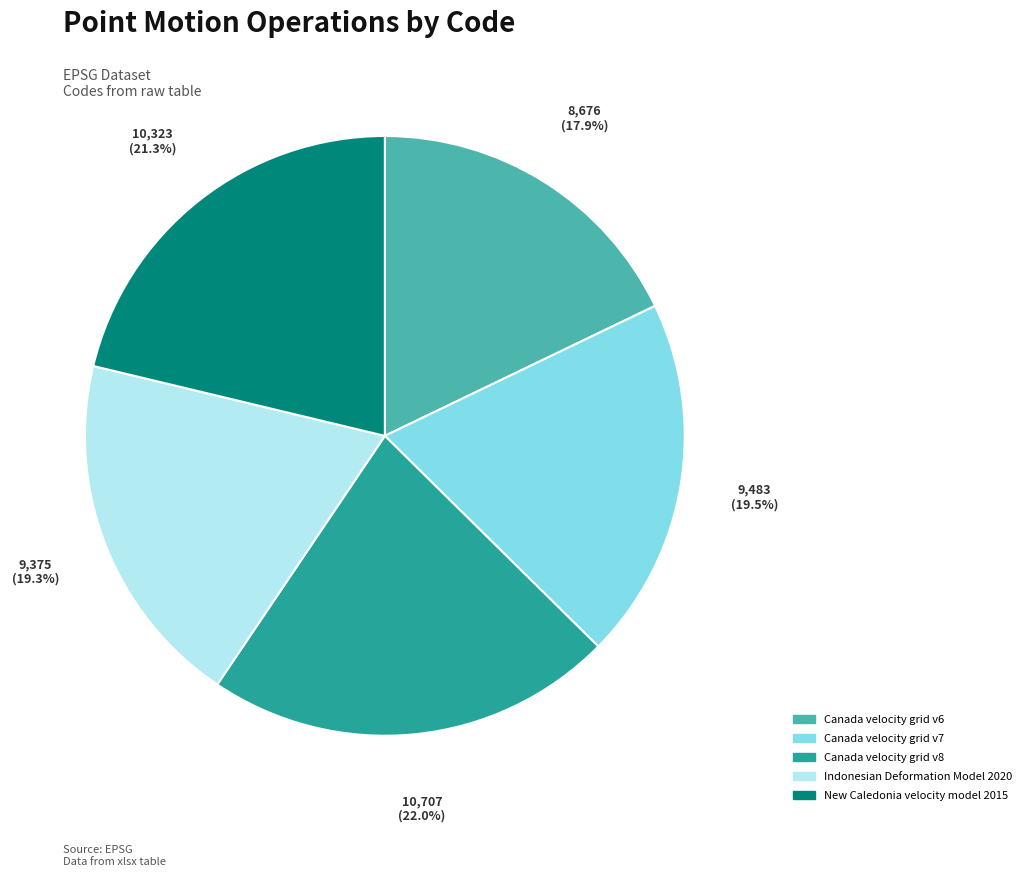

What is the smallest slice in the pie chart?

Canada velocity grid v6